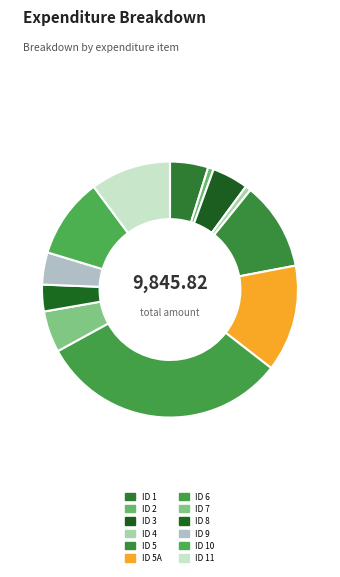

Rank the categories by value from lowest to highest.

ID 2, ID 4, ID 8, ID 9, ID 3, ID 1, ID 7, ID 10, ID 11, ID 5, ID 5A, ID 6